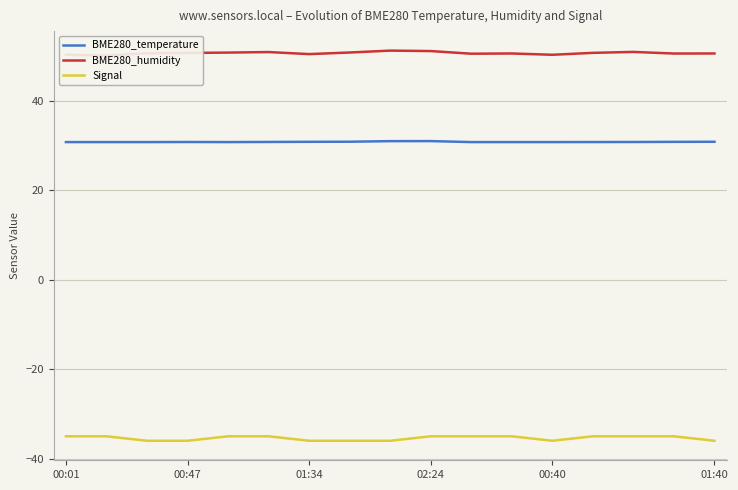

How many interior local valleys does the Signal series have?

1